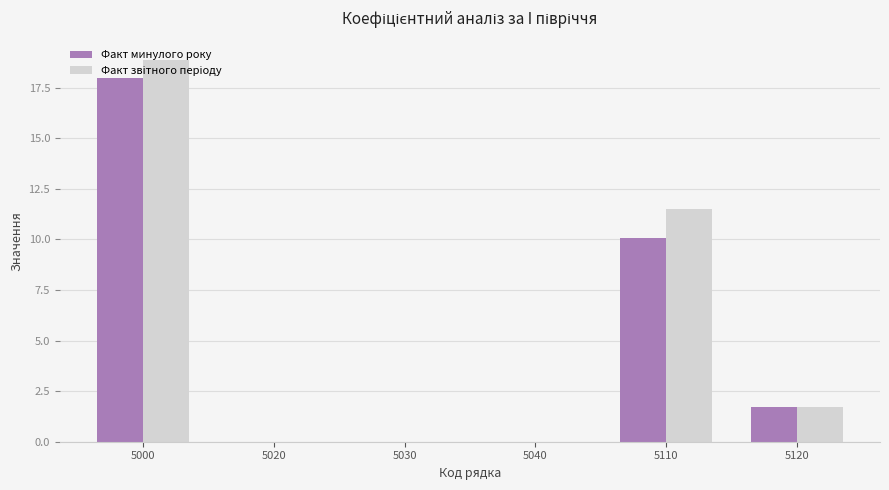

Which category has the highest value across all series?

5000